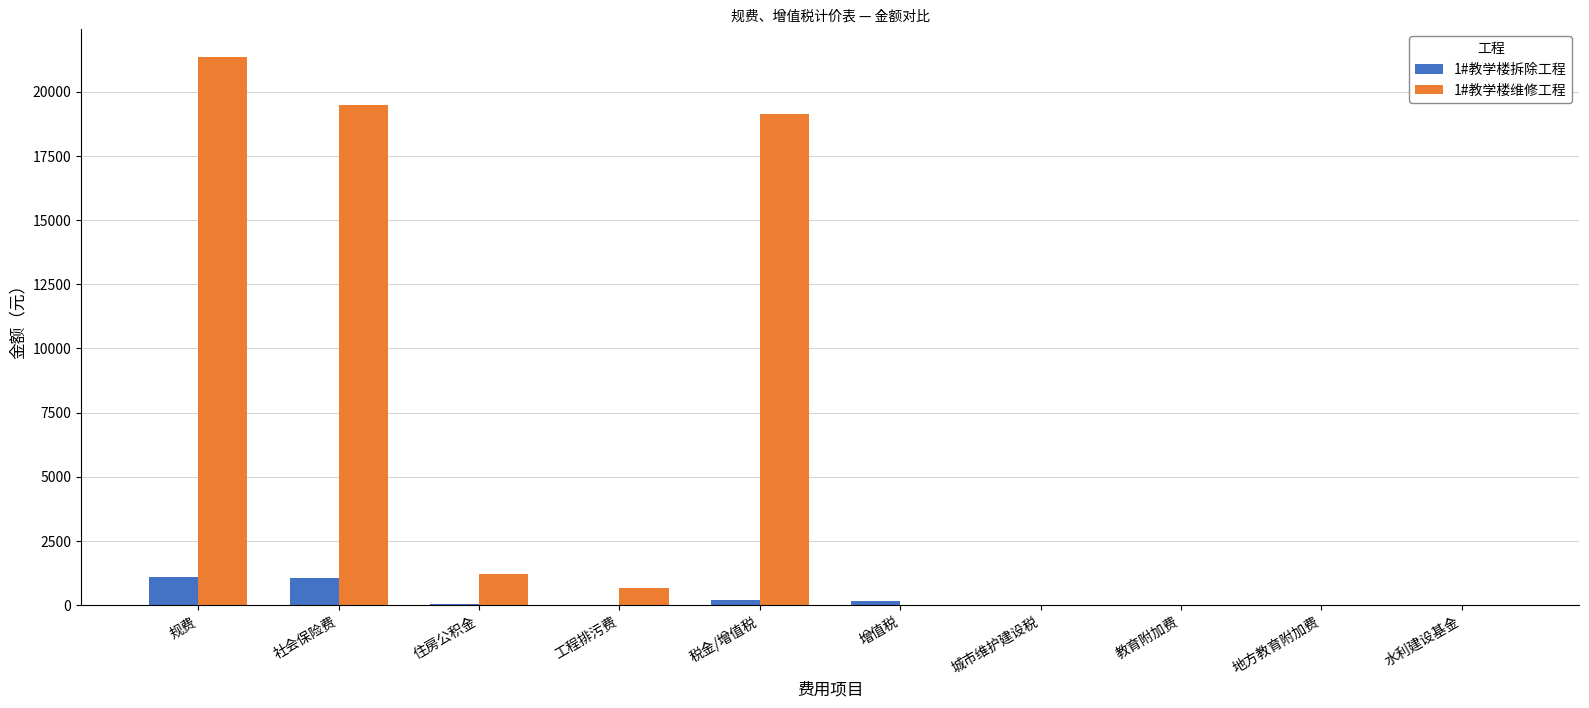

Read the 1#教学楼拆除工程 value at 住房公积金.

46.5